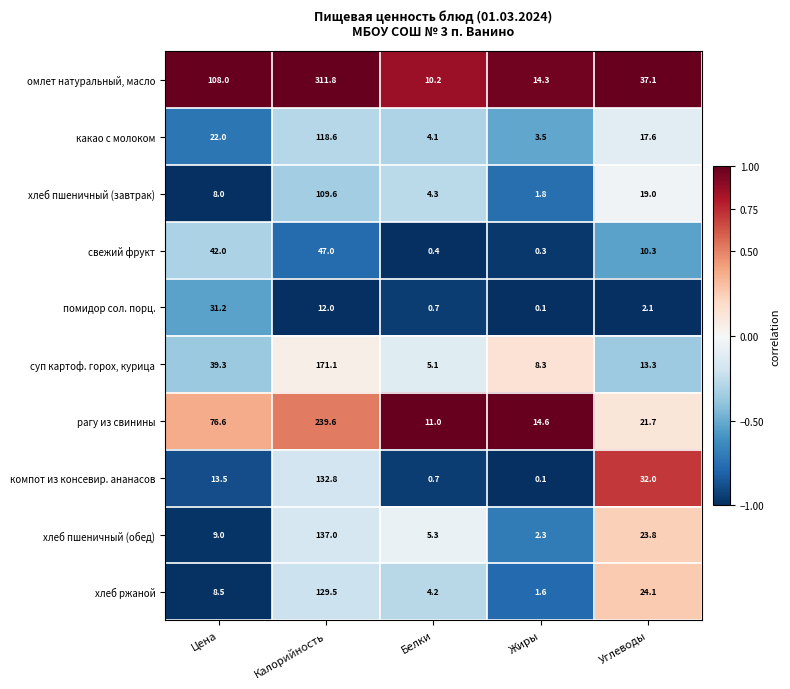

What is the difference between the highest and lowest values at Калорийность?

299.8